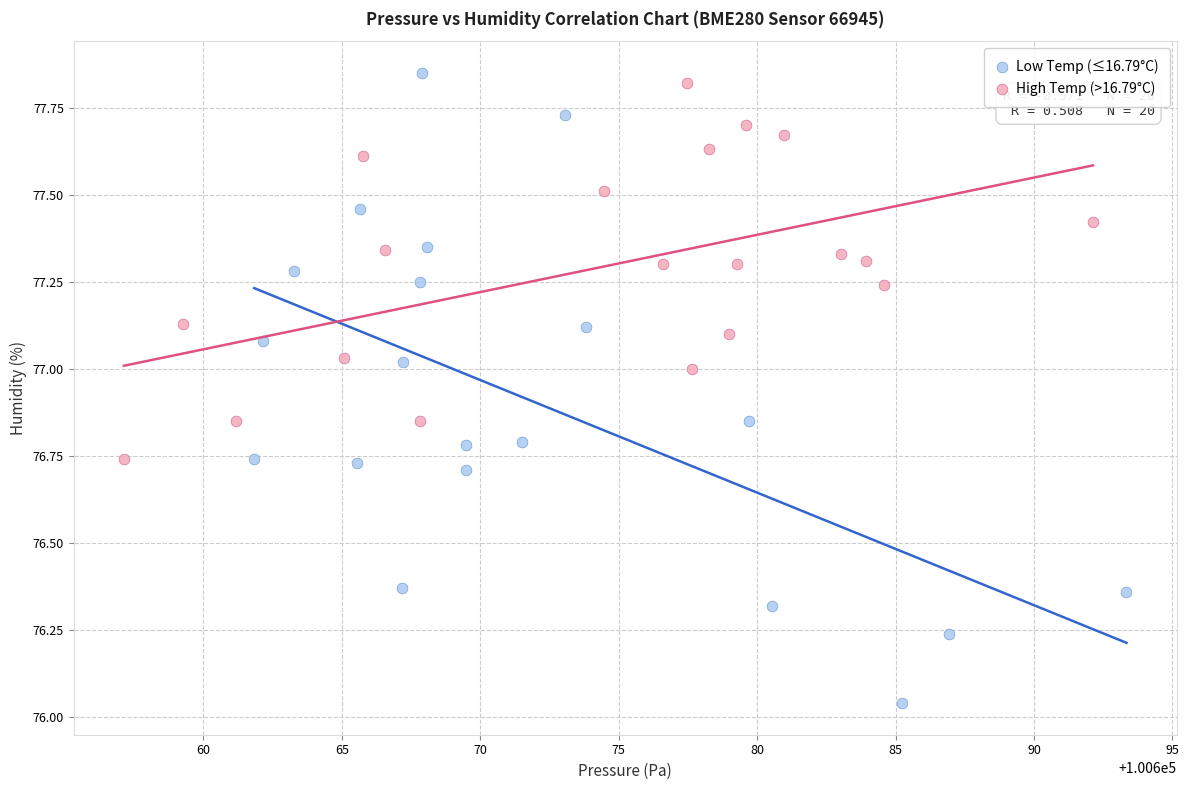

Which series contains the lowest Y value?

Low Temp (≤16.79°C)